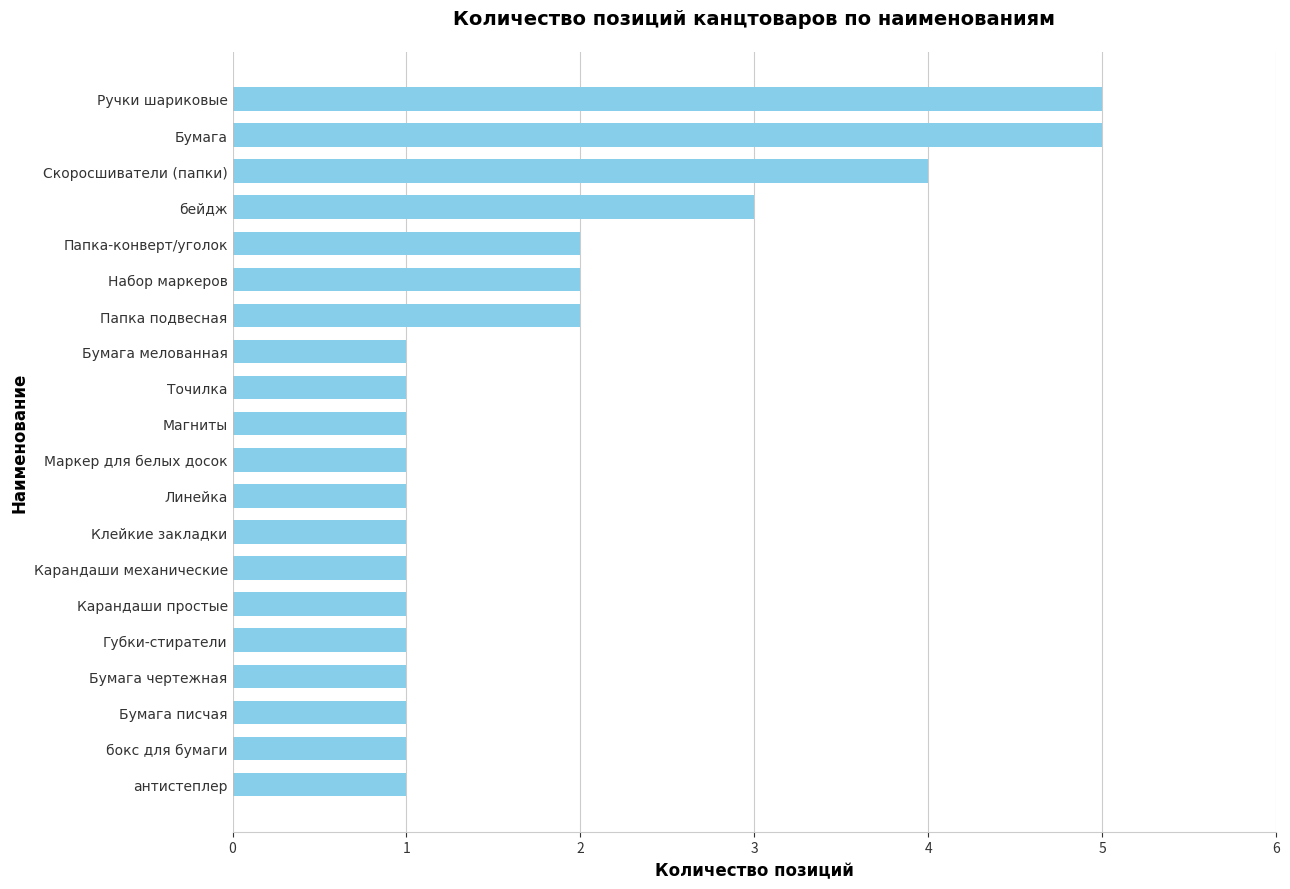

What is the greatest value displayed?

5